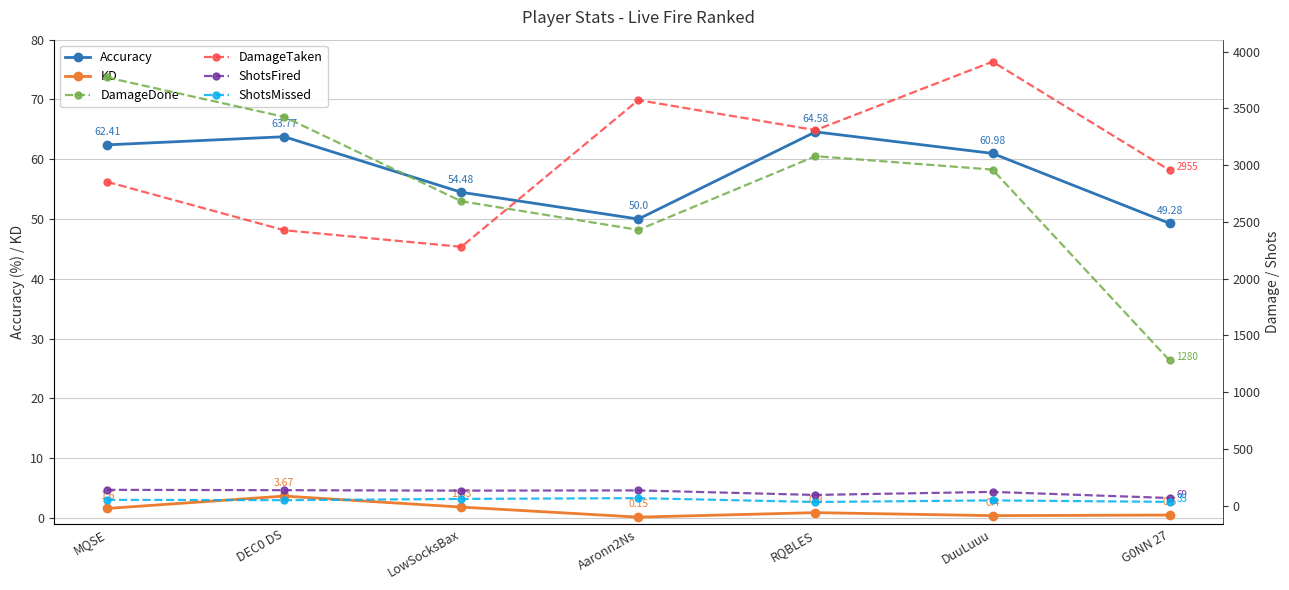

In ShotsFired, how many points are higher than both neighbors (excluding endpoints)?

2